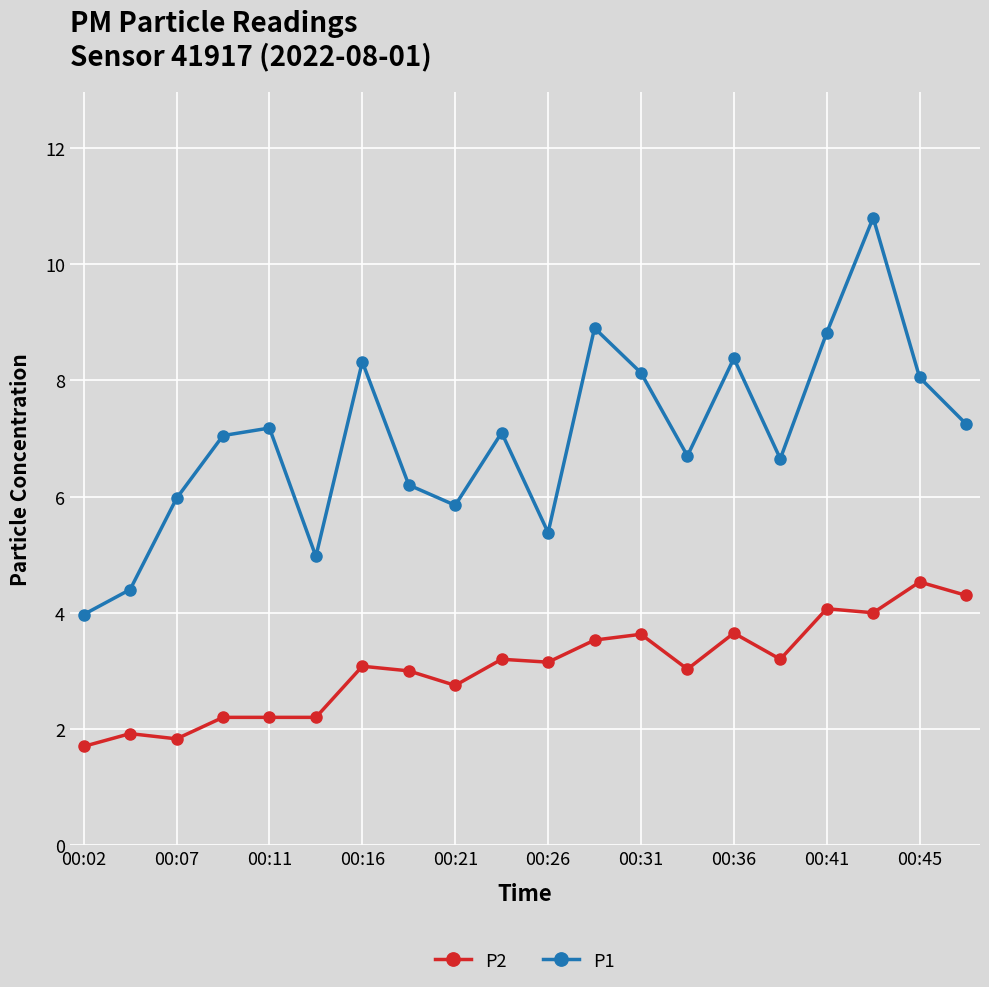

True or false: P2 has more than 1 points higher than both neighbors.

True